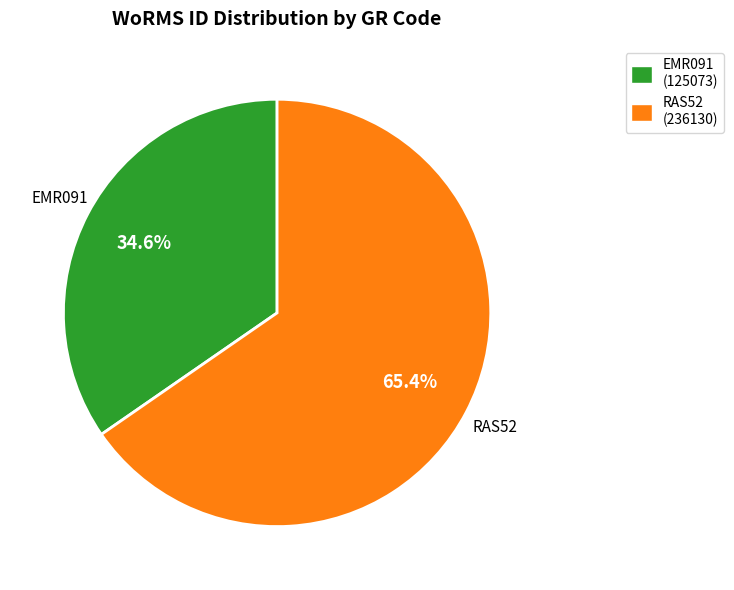

To the nearest percent, what is the difference between the largest and smallest slice percentages?

31%